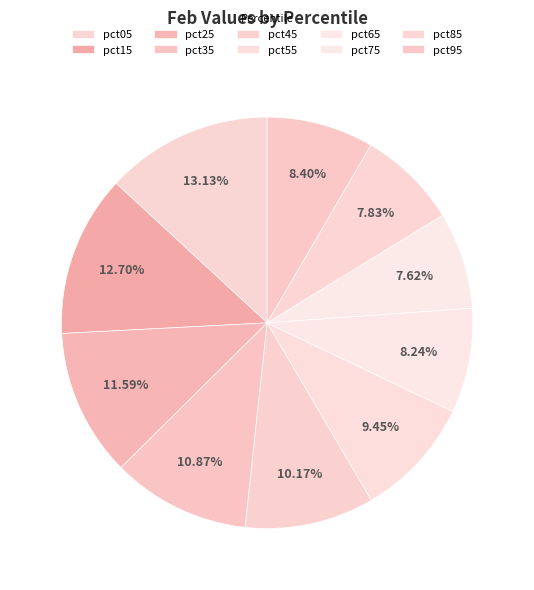

How many slices are in this pie chart?

10